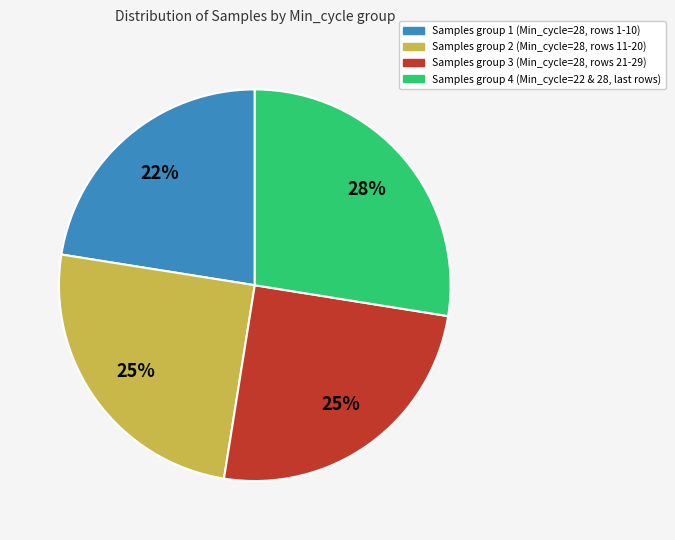

How many slices are in this pie chart?

4